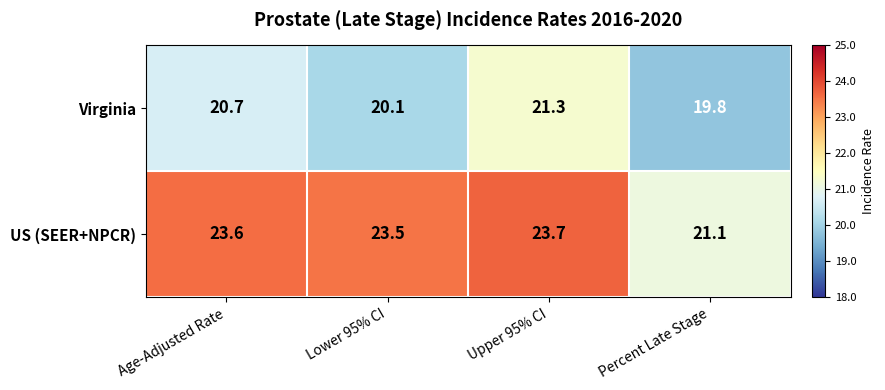

Which series has the widest spread of values?

US (SEER+NPCR)